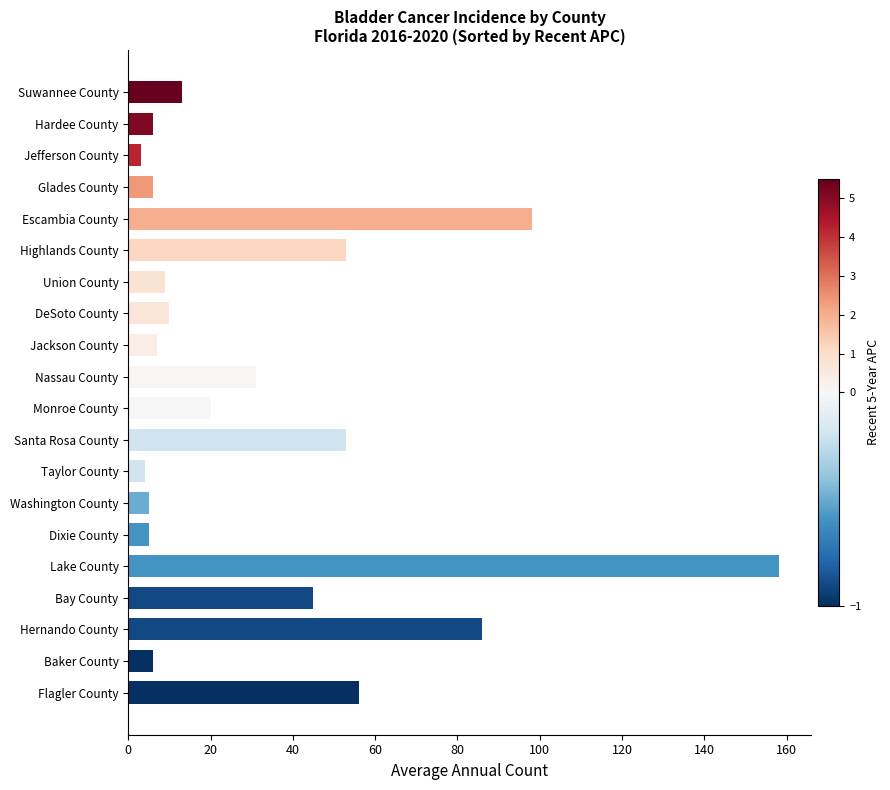

How many data points are less than 13?

10